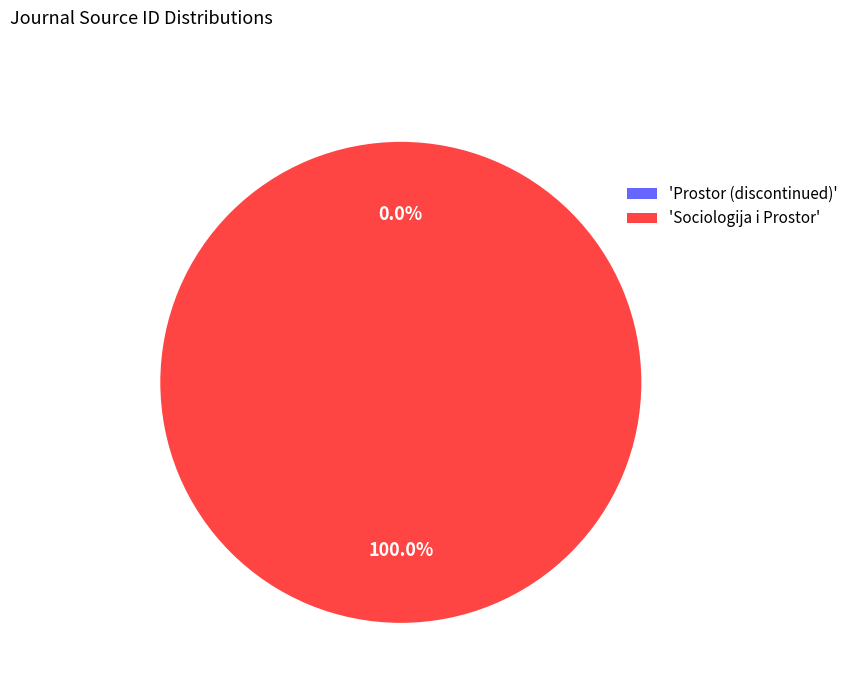

Is there any slice that represents more than half of the pie?

Yes